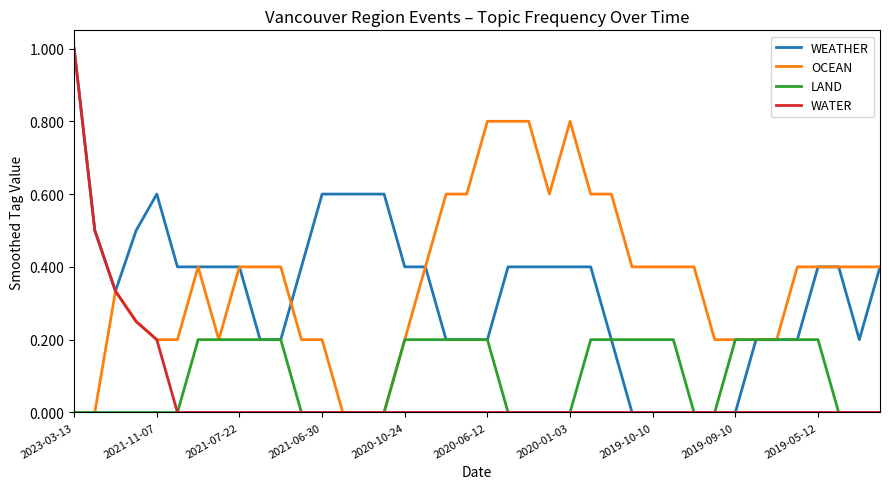

What is the highest value of the OCEAN series?

0.8